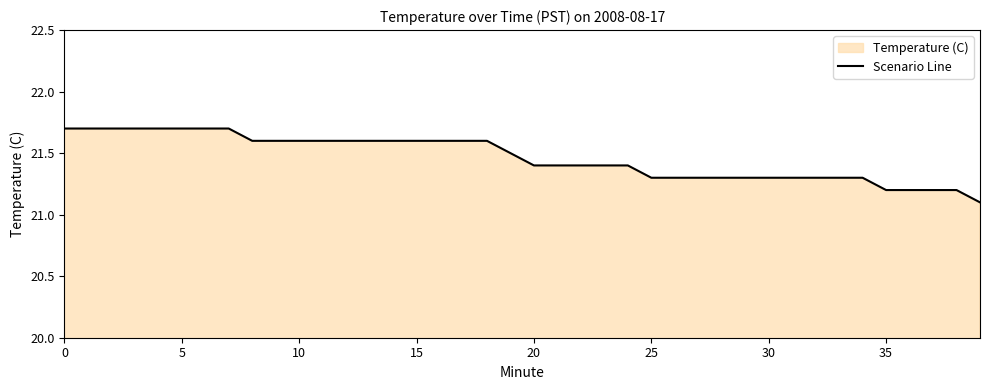

True or false: there are more than 2 points higher than both neighbors.

False